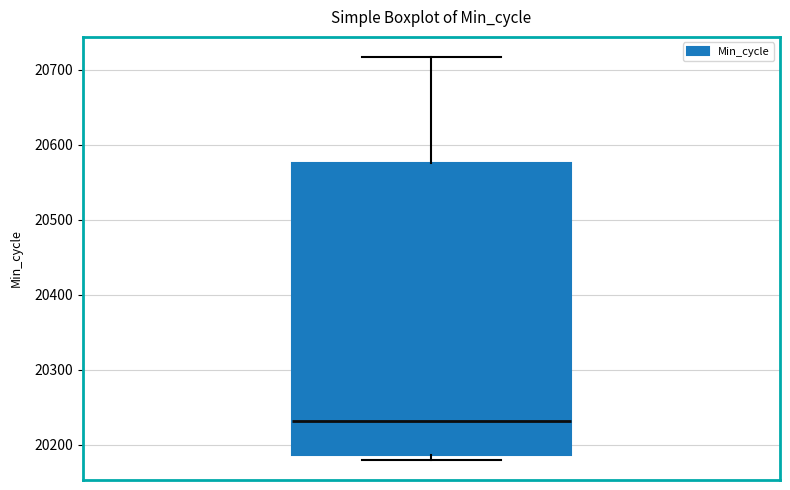

Transcribe this box plot: give where the median line is, the range the box spans, and where the two whiskers end, as read against the y-axis. The values are not printed on the chart, so give them approximately, as read against the axis.

median 20230, box 20190 to 20580, whiskers 20180 to 20720